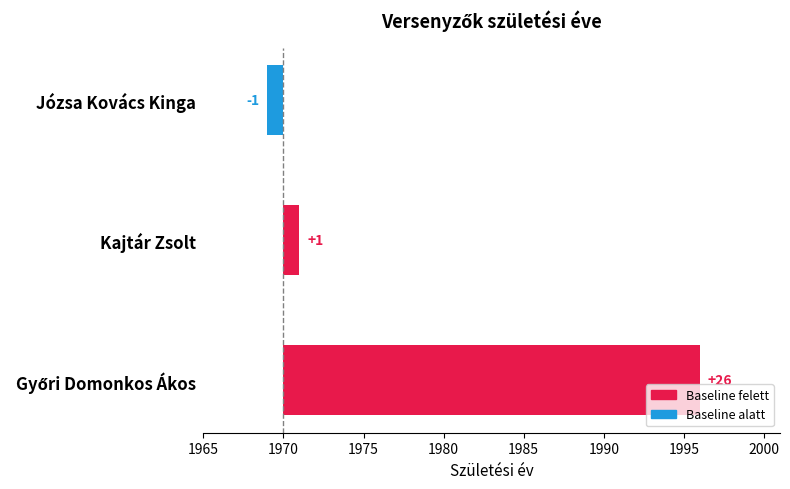

What is the average value?

9